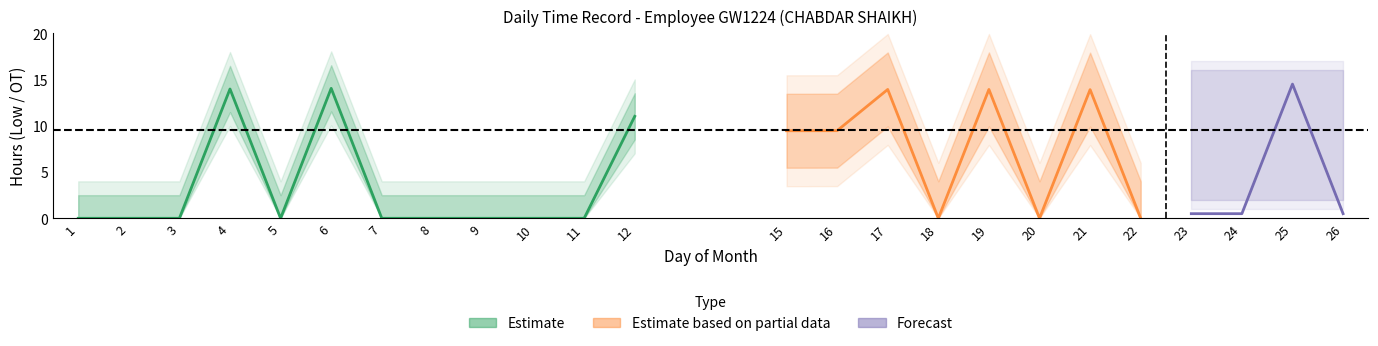

How many interior local peaks (higher than both neighbors) does the data have?

7